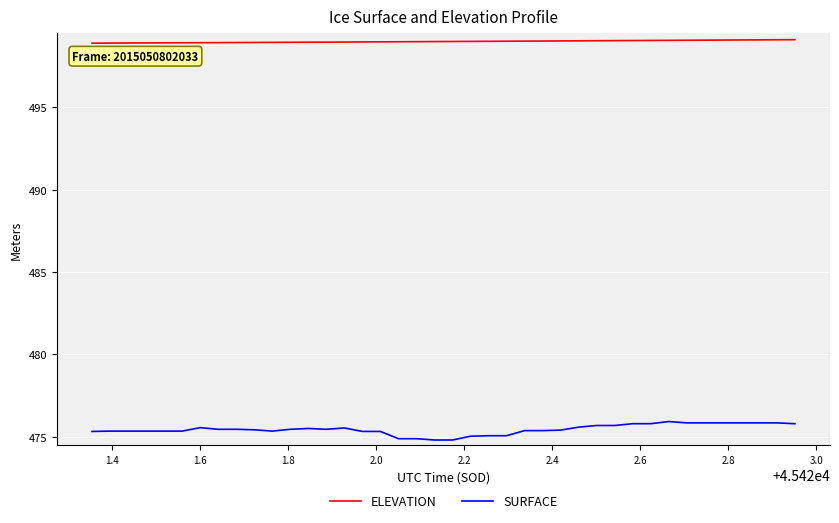

What is the minimum value shown in the chart?

474.8